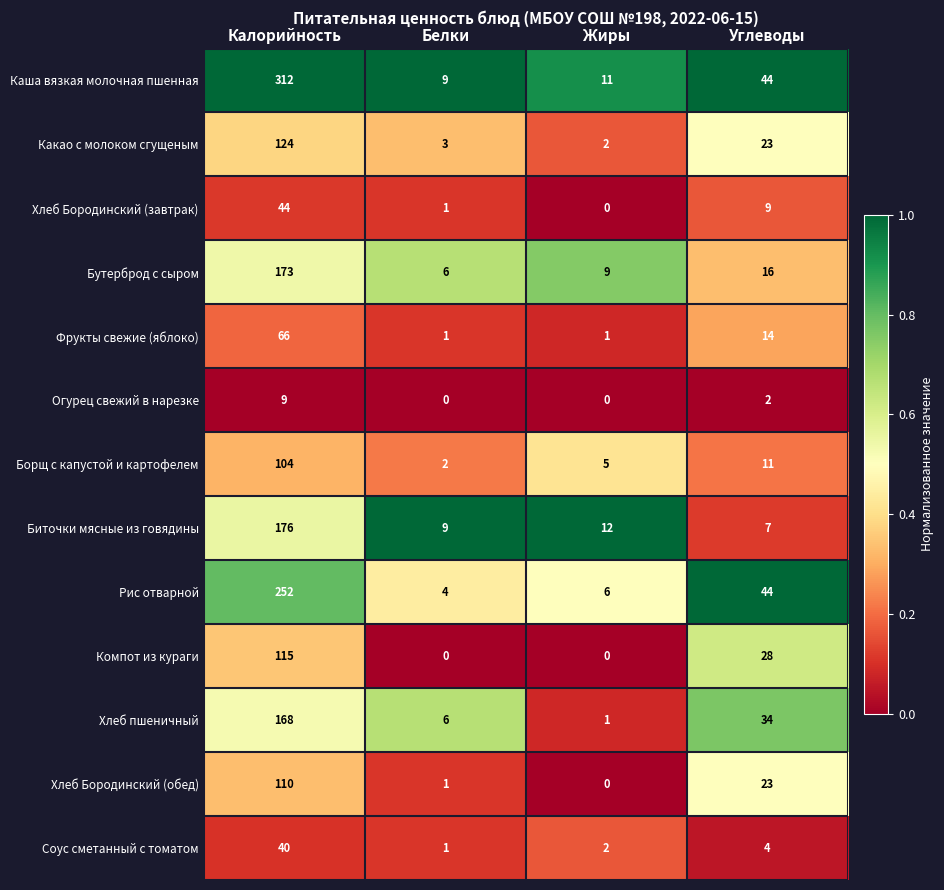

Which label corresponds to the largest value in the chart?

Калорийность